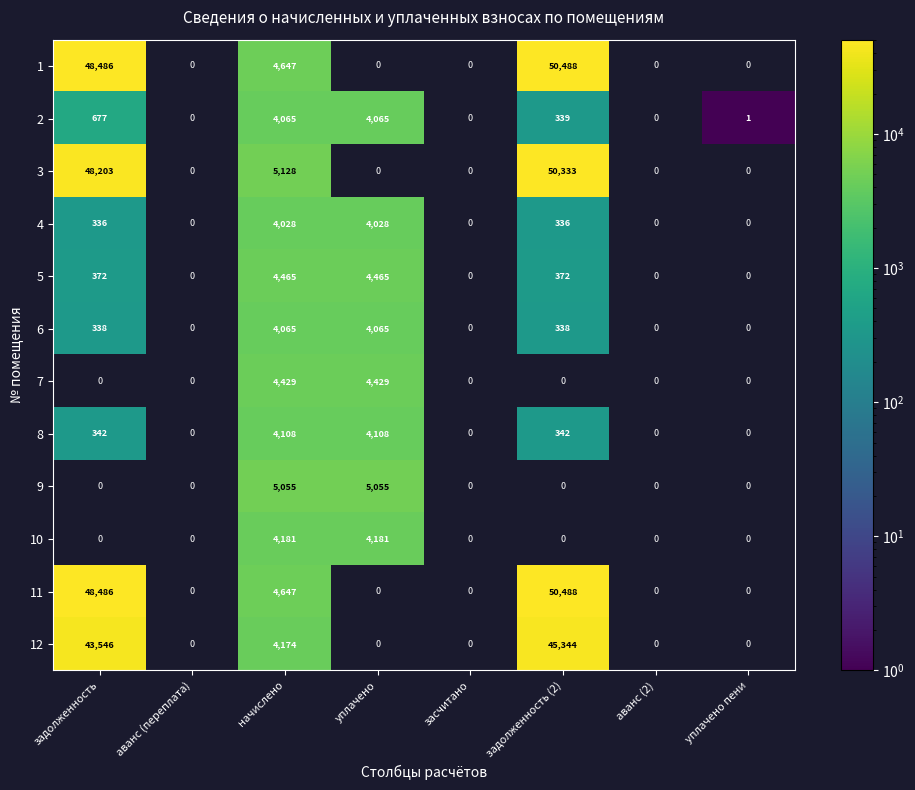

Is the value of 6 at начислено greater than the value of 10 at уплачено?

No